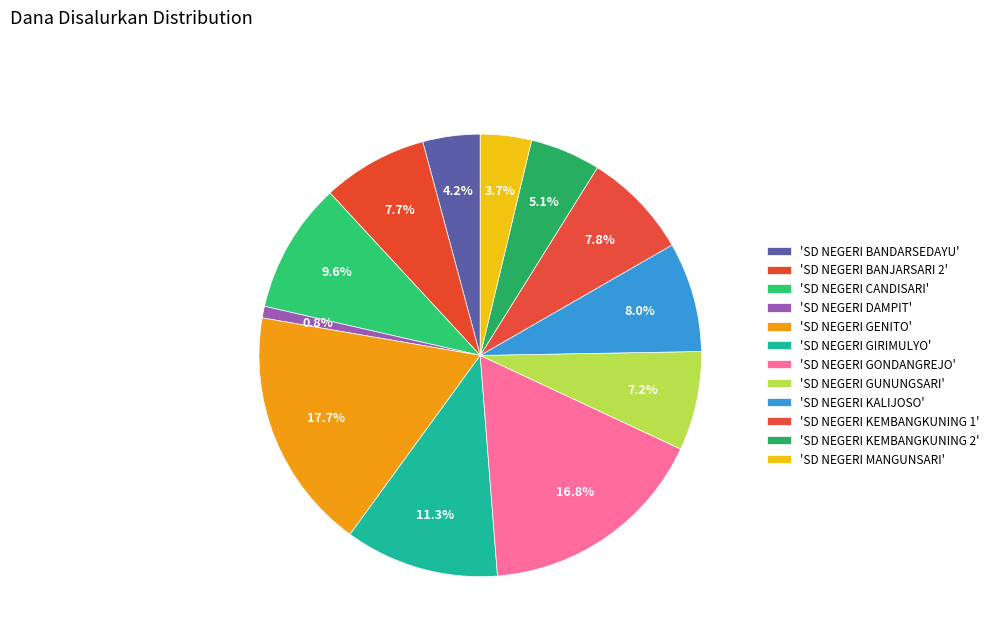

How many segments does this pie chart have?

12